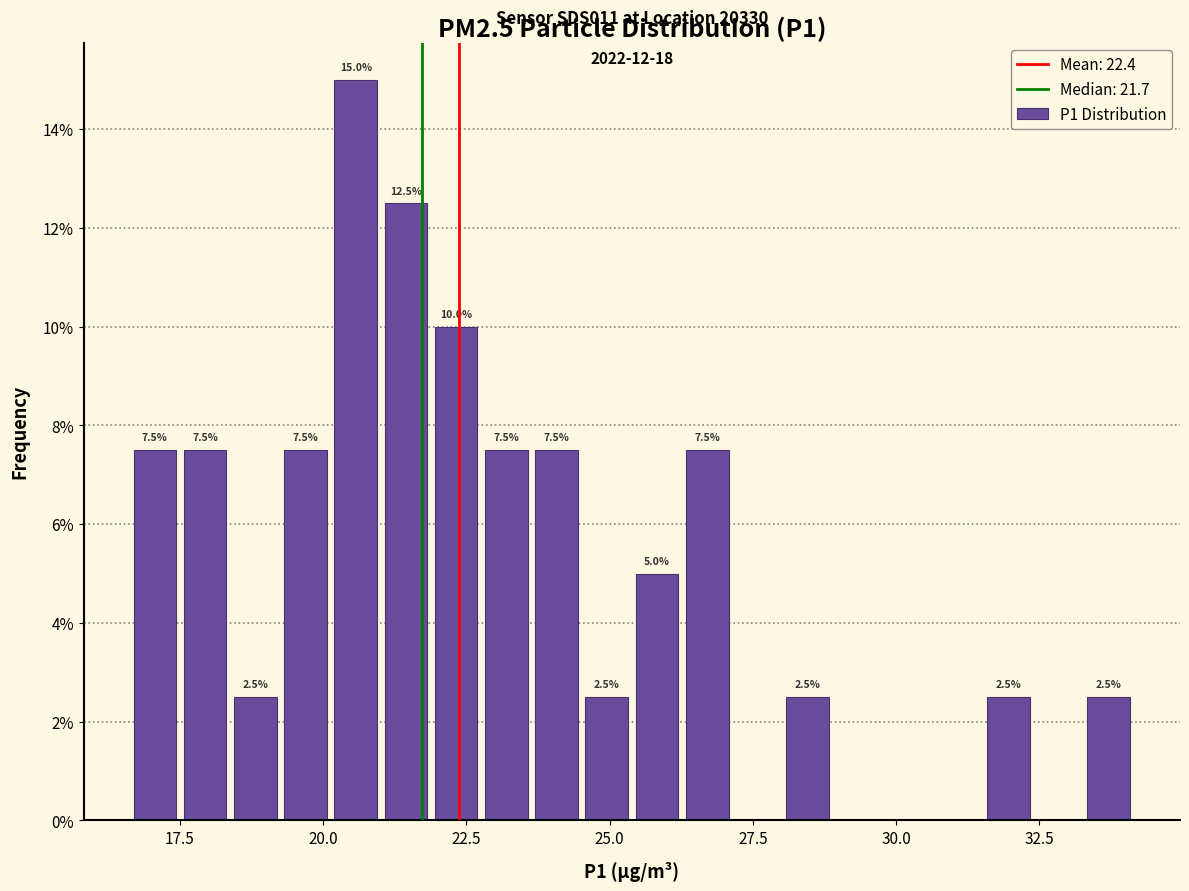

Around what value on the x-axis is the tallest bar? Give the approximate position of its centre, as read against the axis.

20.5